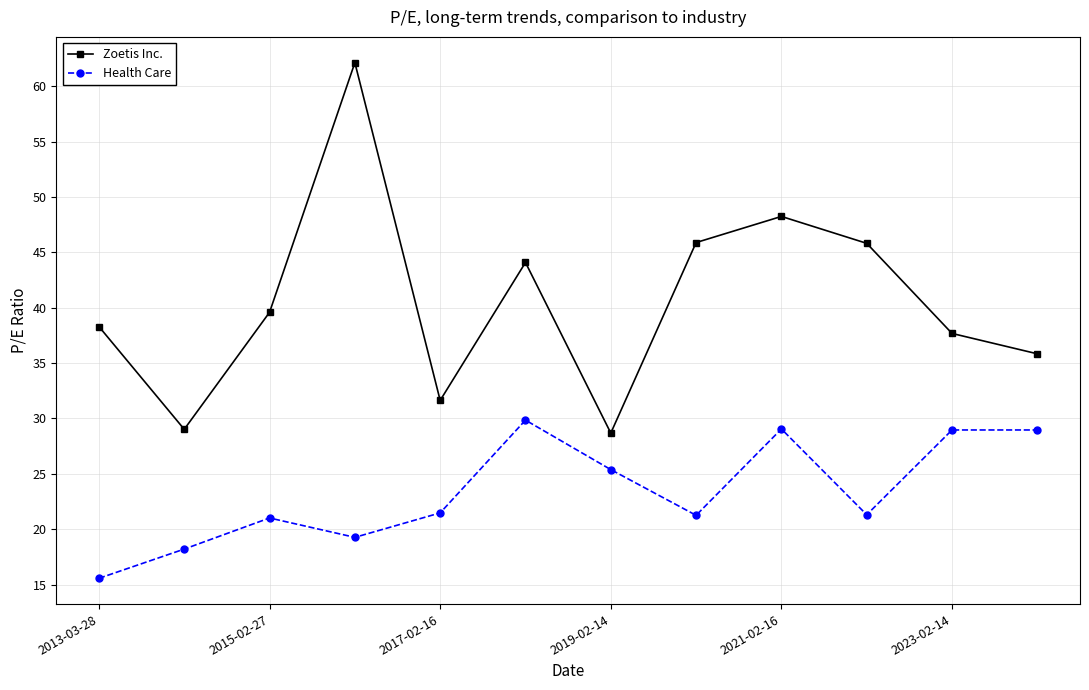

What is the sum of all Zoetis Inc. values?

486.9